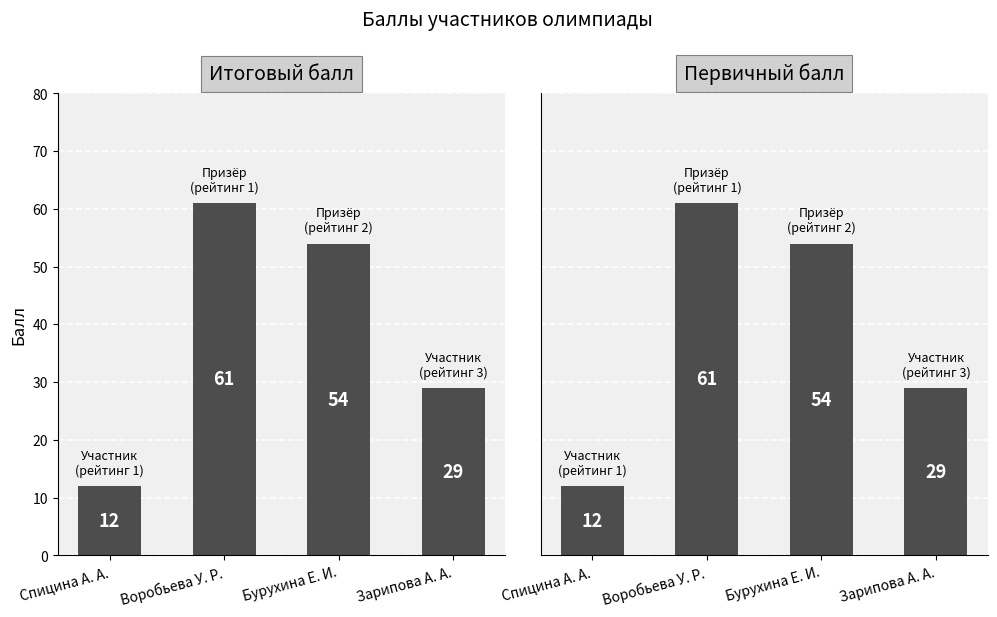

At Воробьева У. Р., list the series in order from smallest to largest.

Итоговый балл, Первичный балл